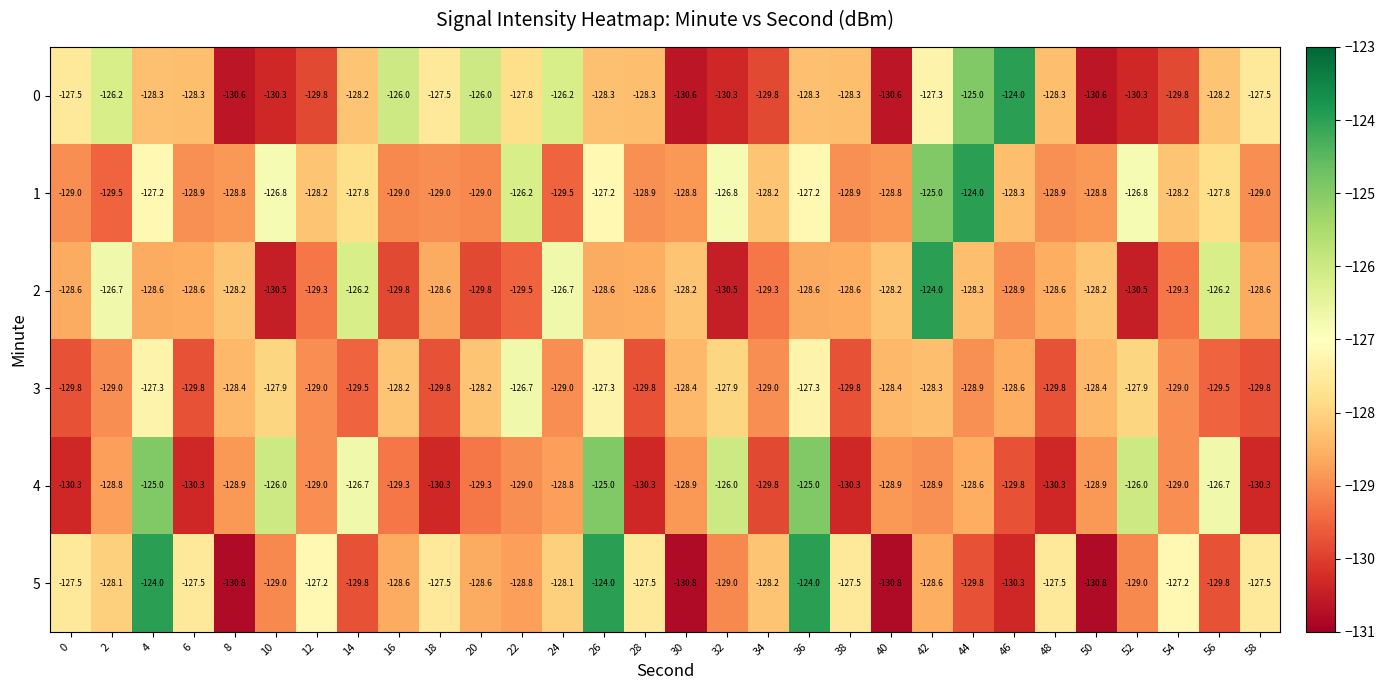

What is the average value of the 5 series?

-128.3